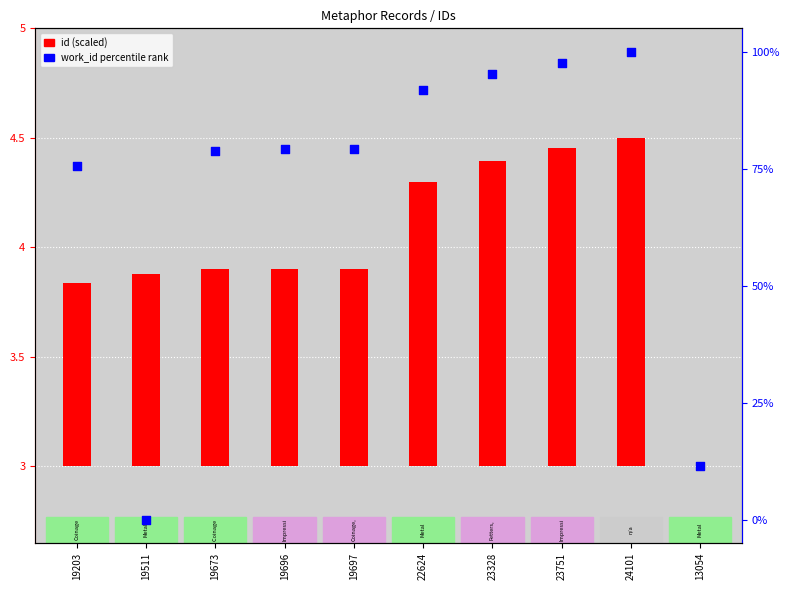

Which series has the largest Y range (max minus min)?

work_id percentile rank